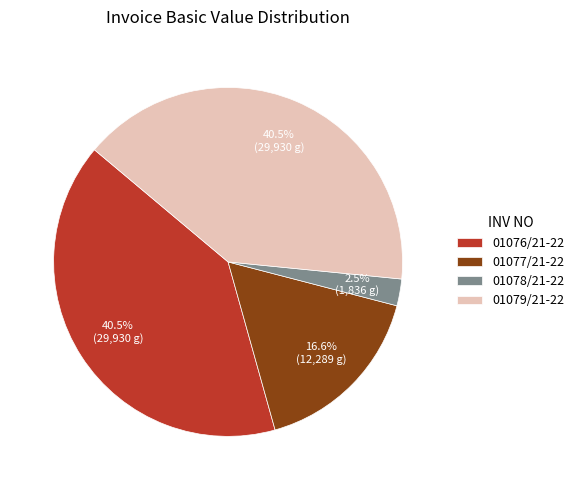

What percentage is NOT represented by 01077/21-22?

83.4%